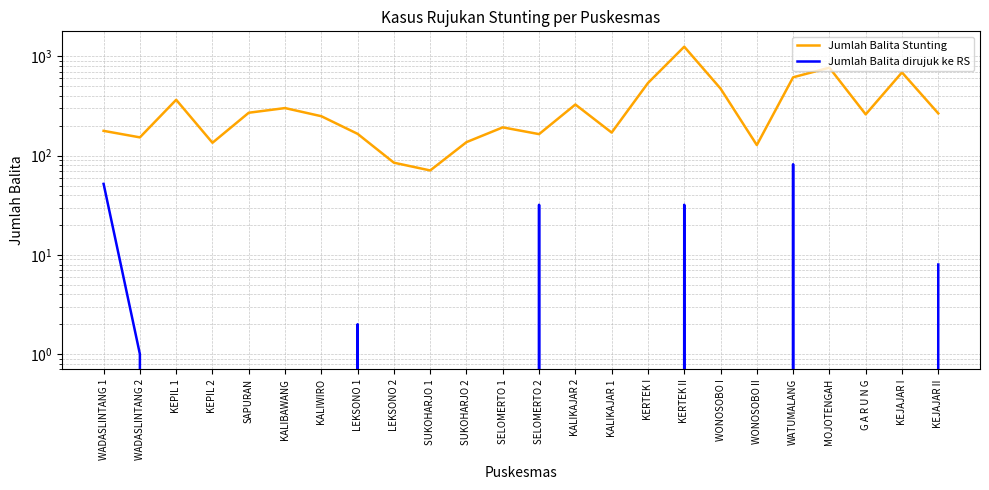

What is the maximum value shown in the chart?

1255